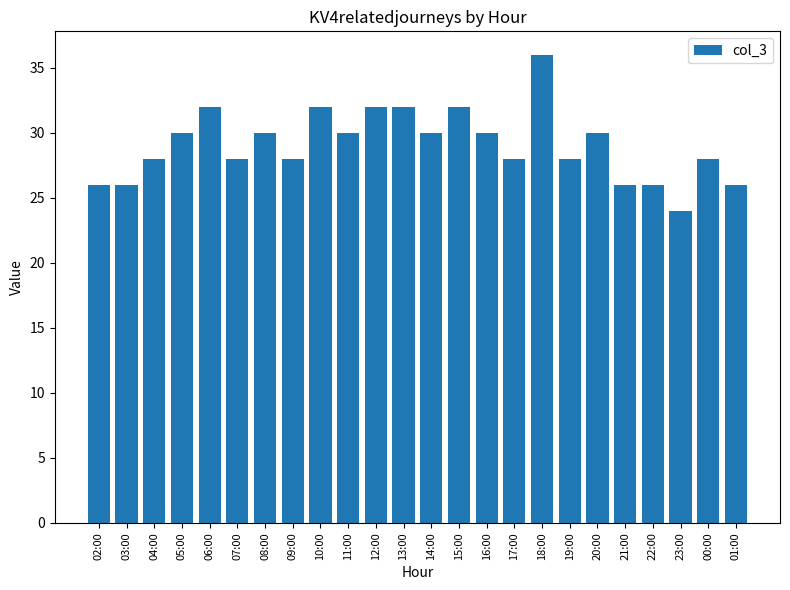

How many bars are there in total?

24